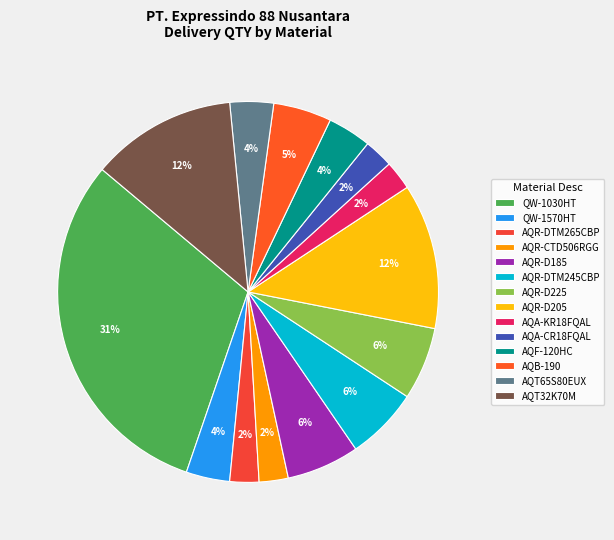

Combined, do AQA-KR18FQAL and AQR-DTM245CBP account for over 50%?

No